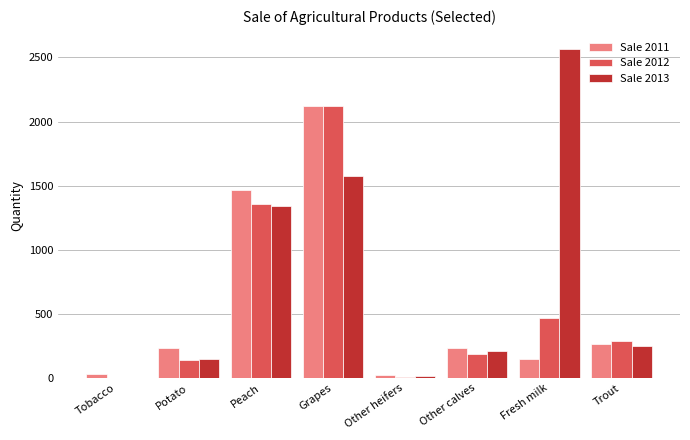

Between Peach and Trout, which series saw the biggest shift?

Sale 2011